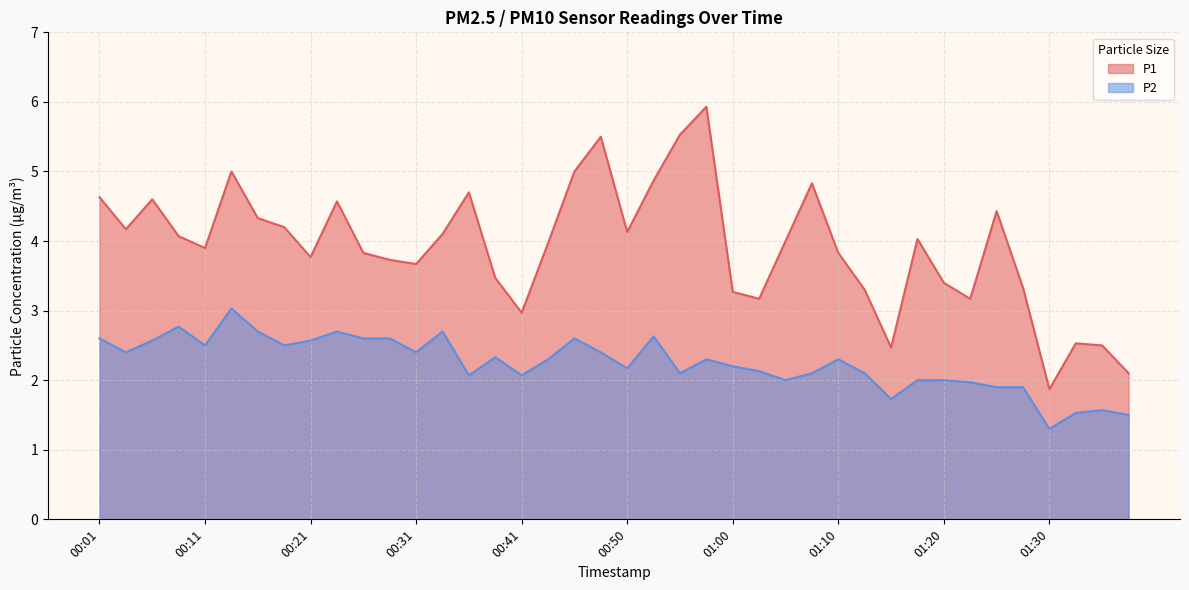

True or false: P2 has a value of 2.6 at 00:53.

True